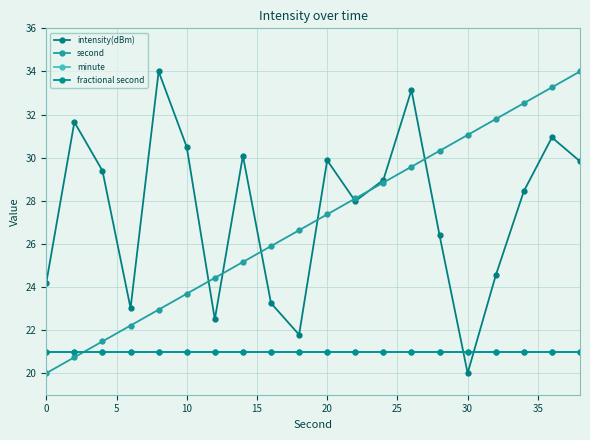

Is this an area chart (filled region under the line)?

No